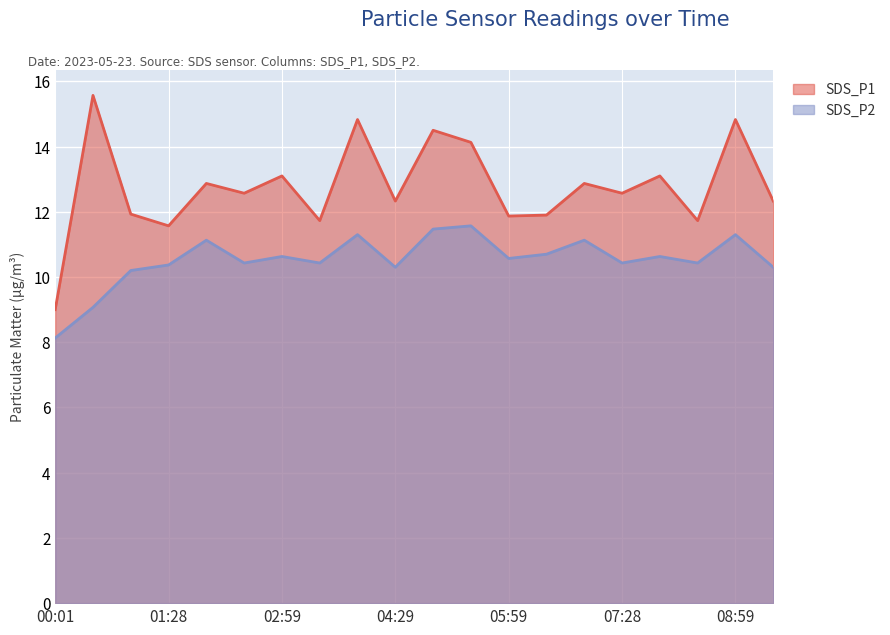

What is the label of the 6th point from the right?

06:59